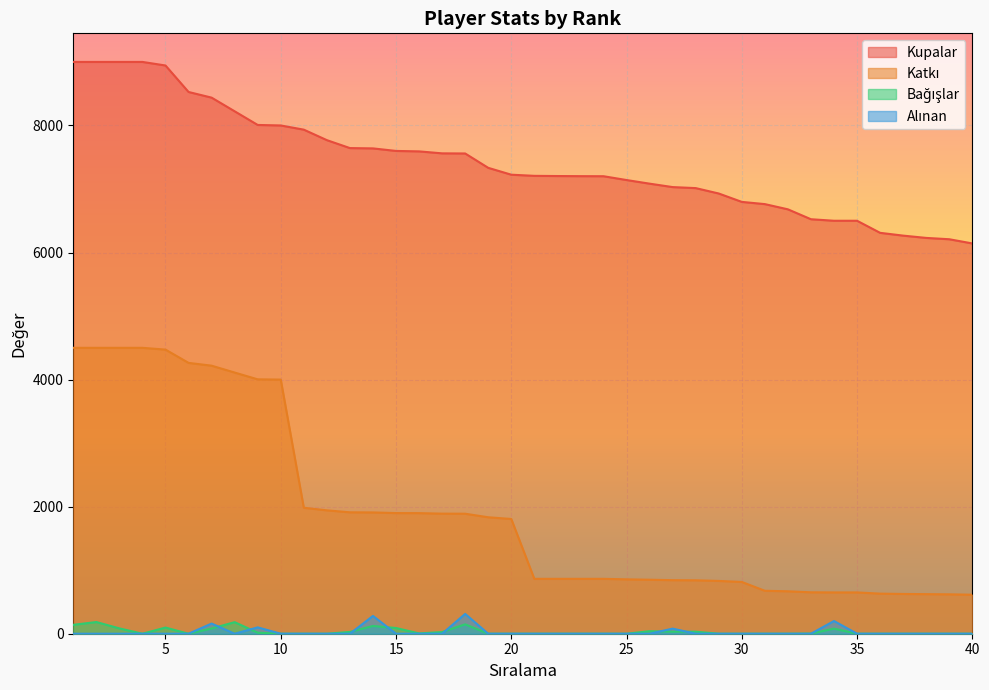

Count the number of data series in this chart.

4